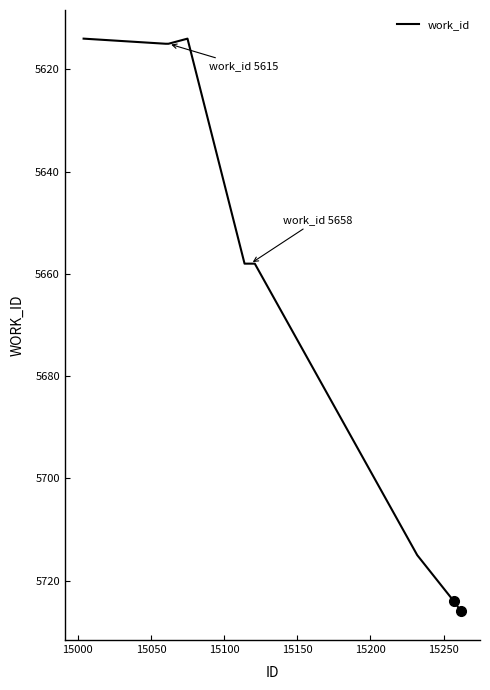

What is the smallest value displayed?

5614